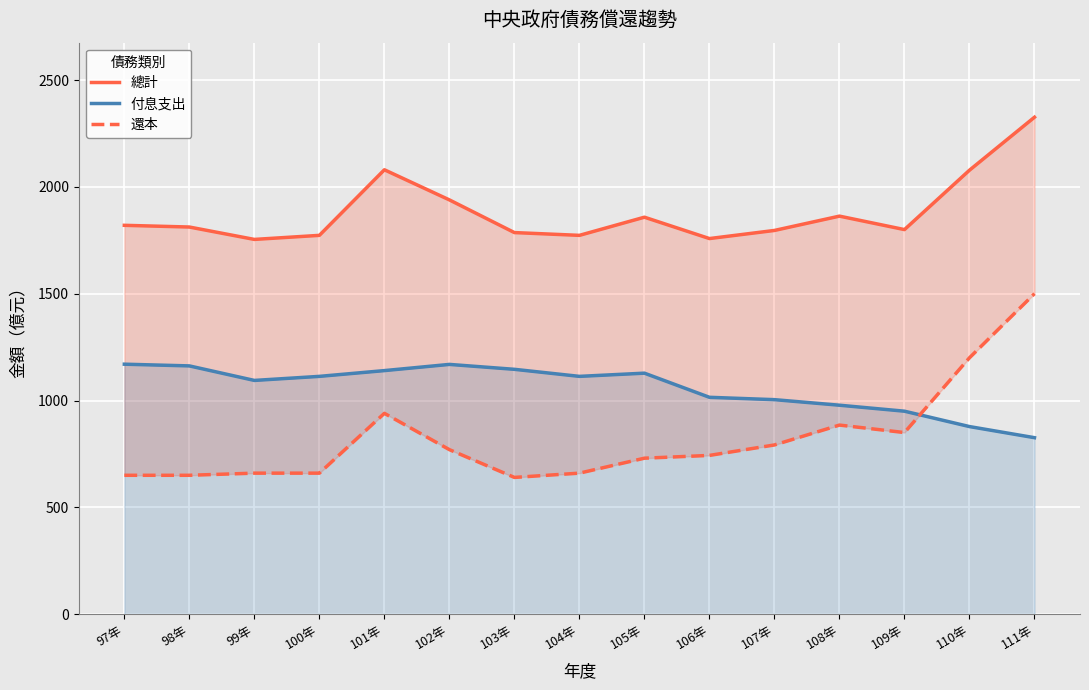

True or false: 總計 and 付息支出 cross at least once.

False